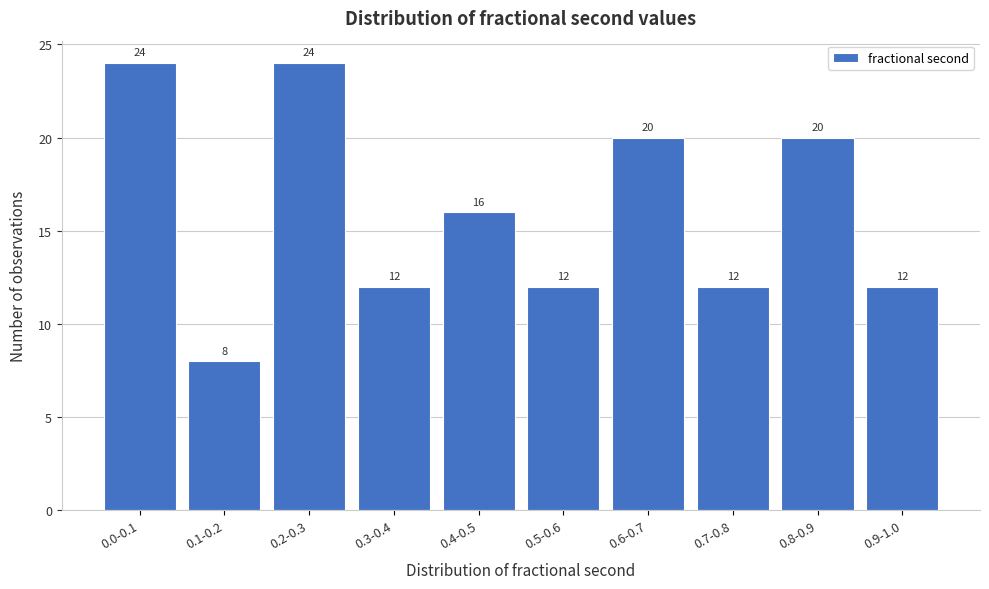

Reading left to right, what are all the values shown in this chart?

24	8	24	12	16	12	20	12	20	12